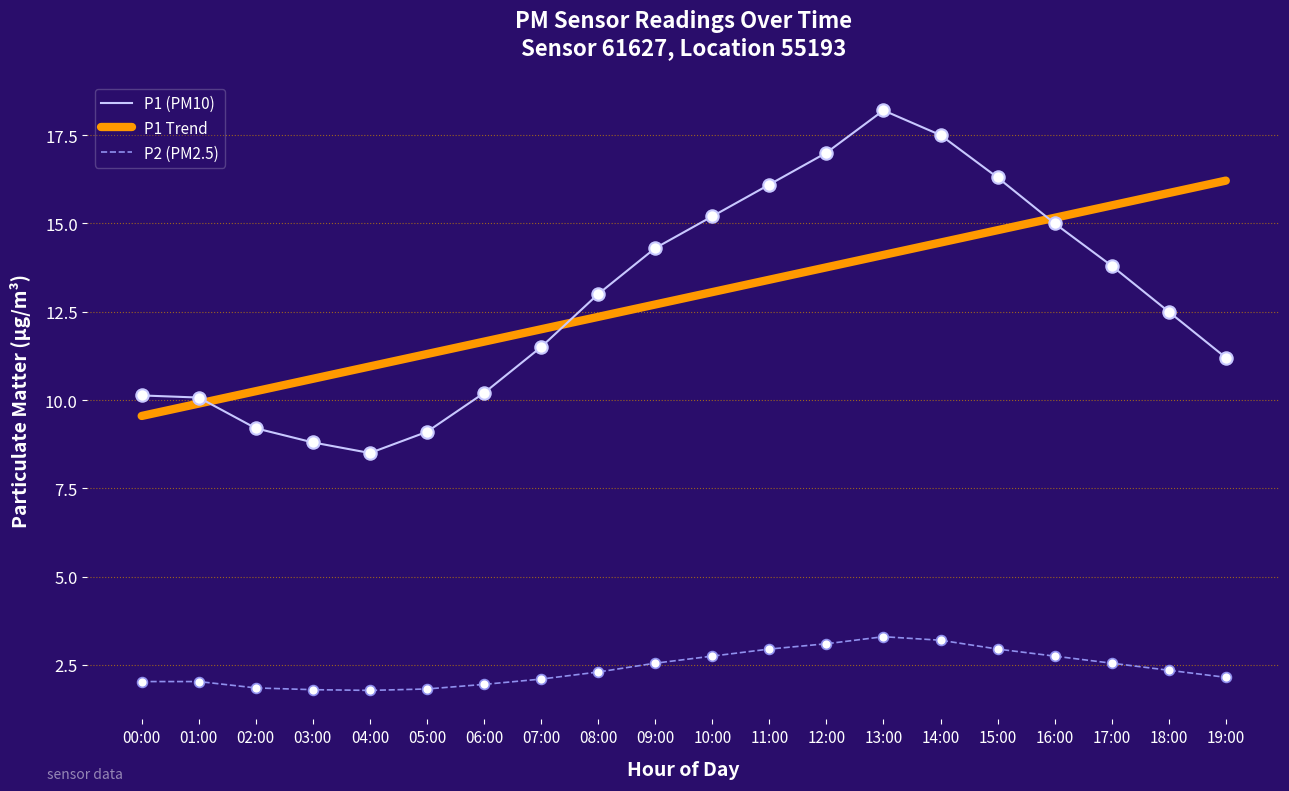

At how many categories does at least one series exceed 8?

20